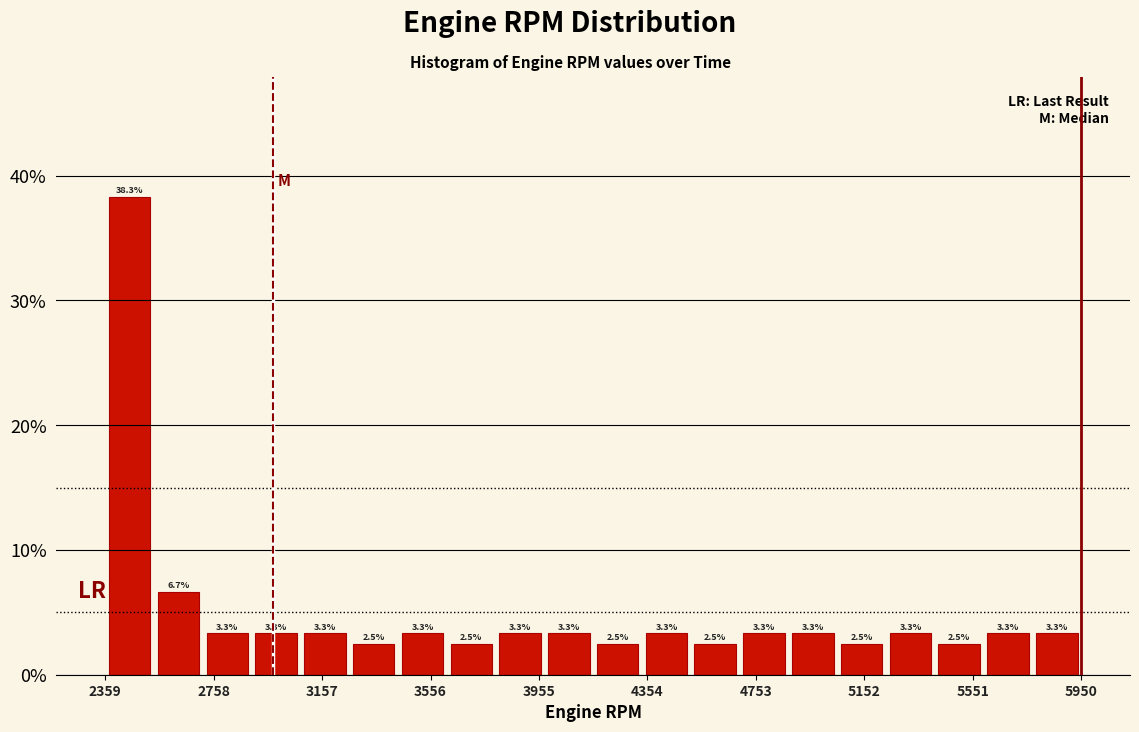

Read against the x-axis, roughly where is the centre of the tallest bar?

2450